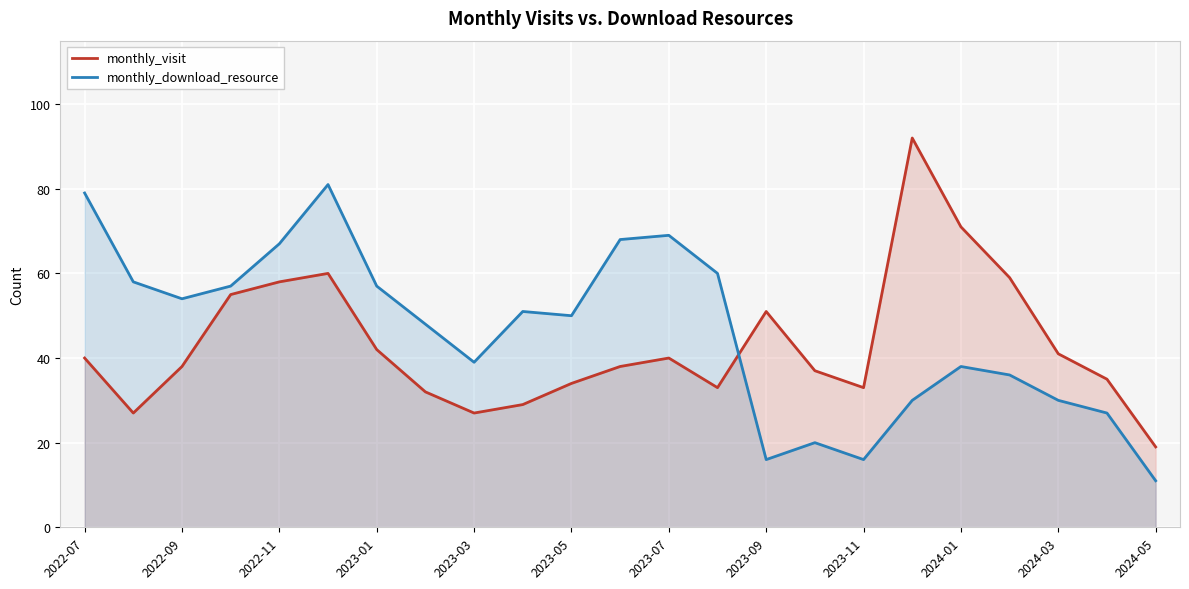

Is it true that monthly_visit equals 27 at 2023-03?

True